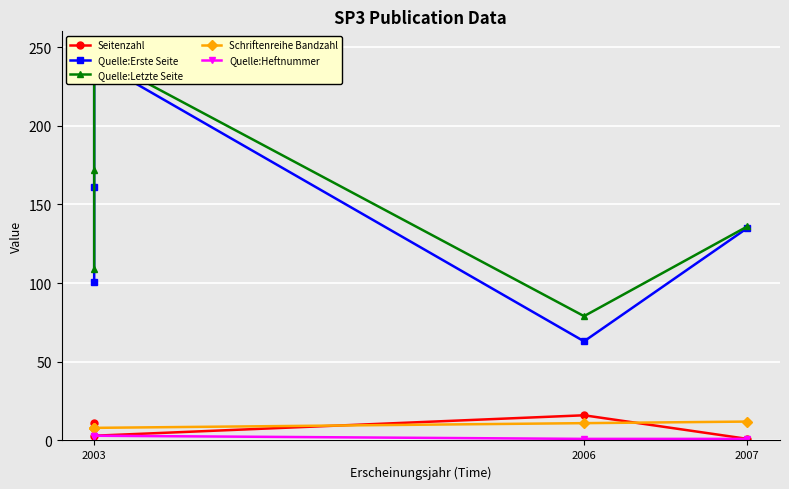

Which series has the largest total across all categories?

Quelle:Letzte Seite